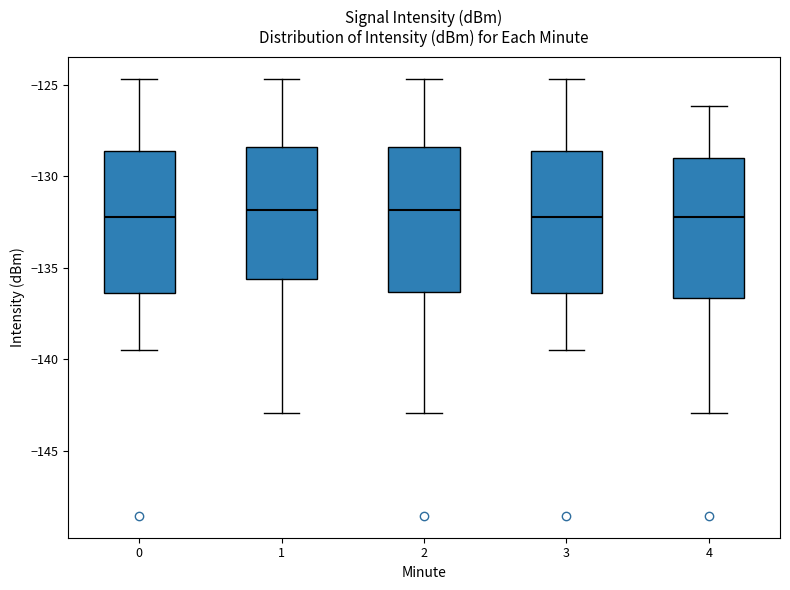

Where does the lower whisker of the box at x = 1 end on the y-axis? The values are not printed on the chart, so give them approximately, as read against the axis.

-143.0